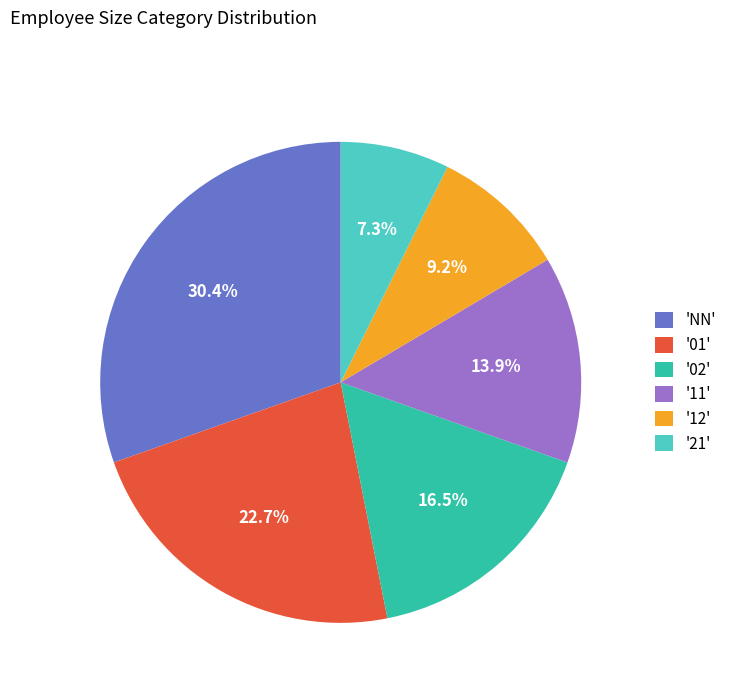

Which has a higher value, 'NN' or '11'?

'NN'